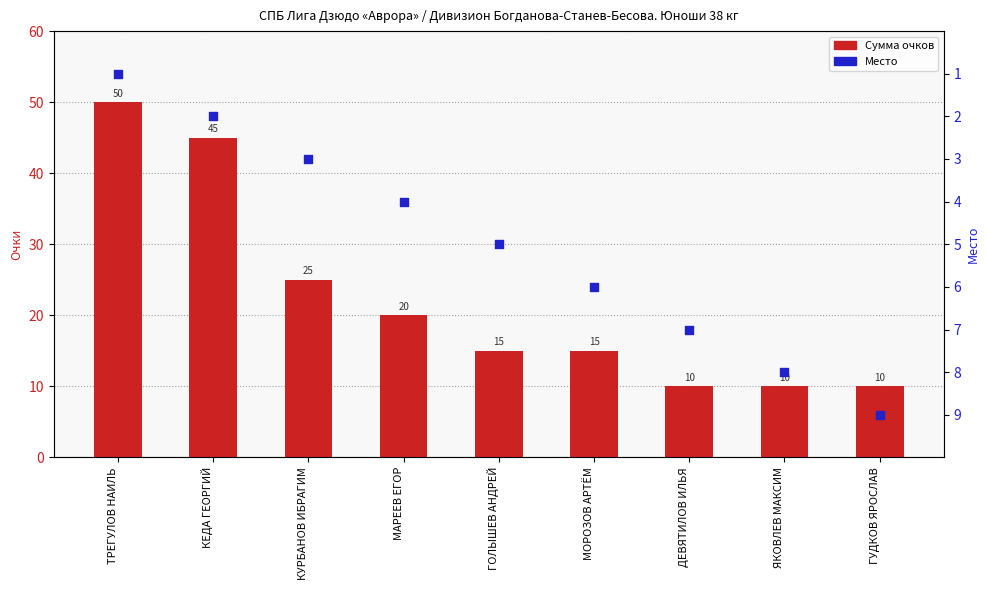

Which series has the largest total across all categories?

Сумма очков